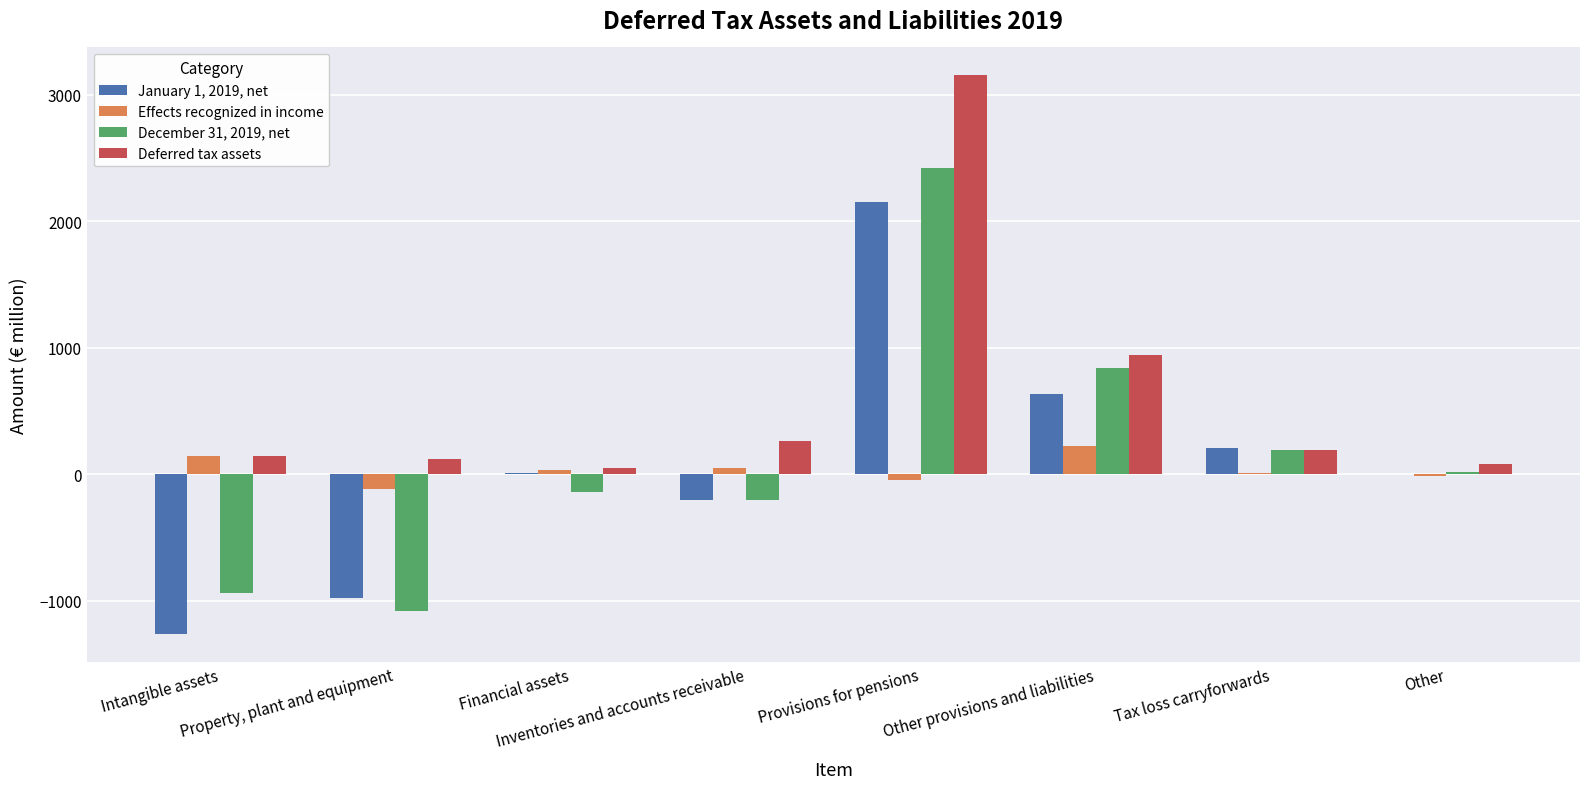

At which label does Effects recognized in income reach its peak?

Other provisions and liabilities